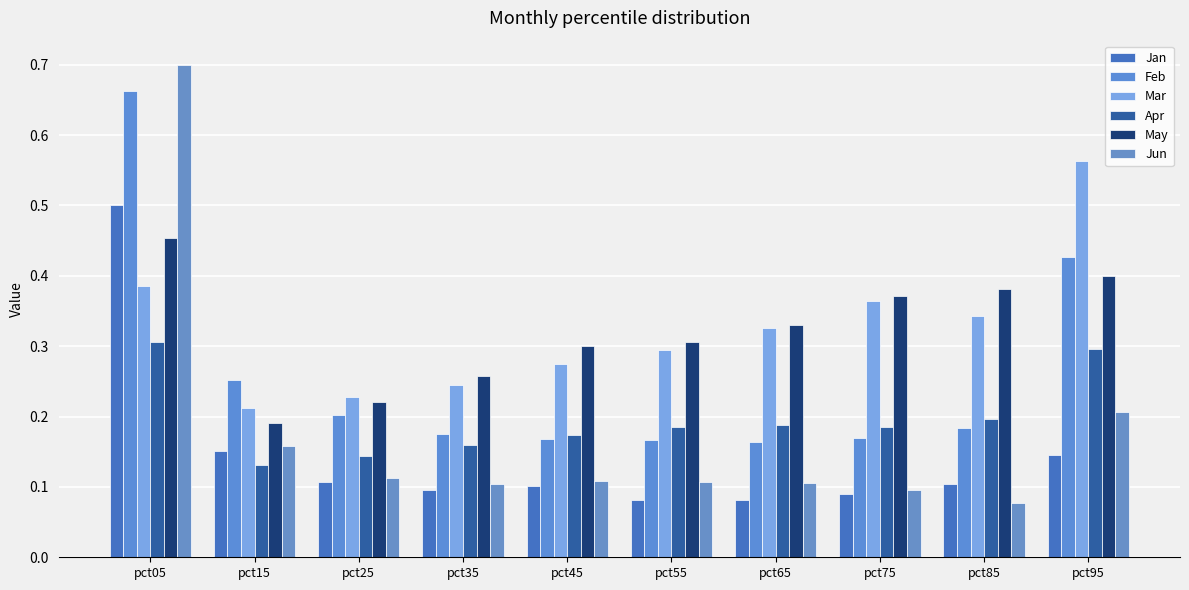

Between pct25 and pct35, which series saw the biggest shift?

May